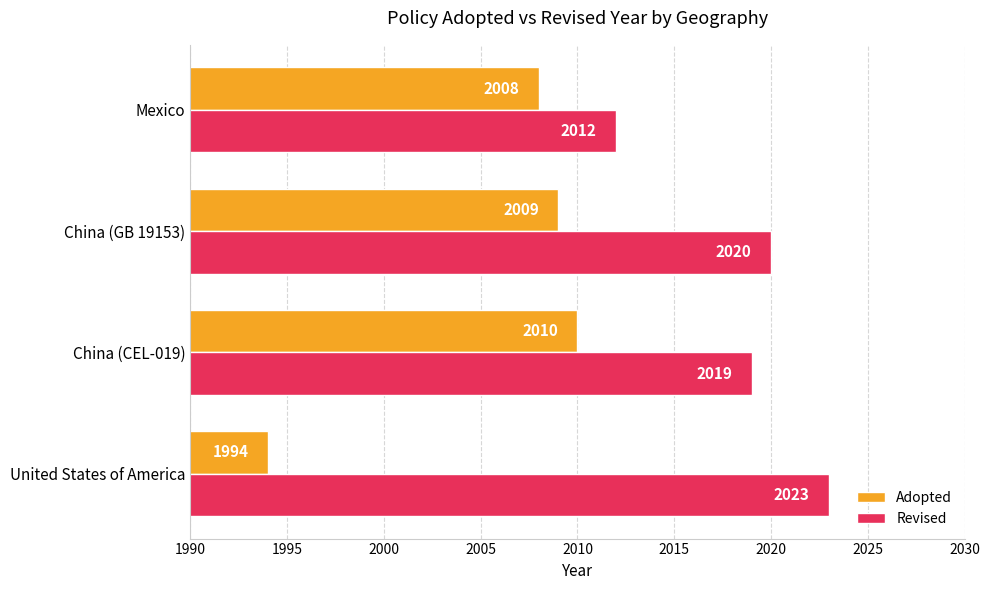

Rank the series by their average value, from lowest to highest.

Adopted, Revised